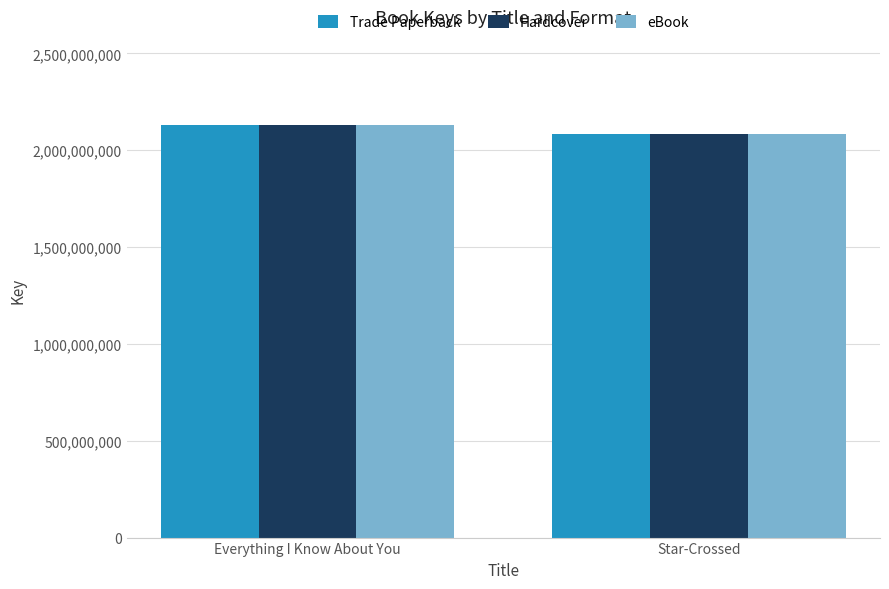

What is the smallest value displayed?

2085913618